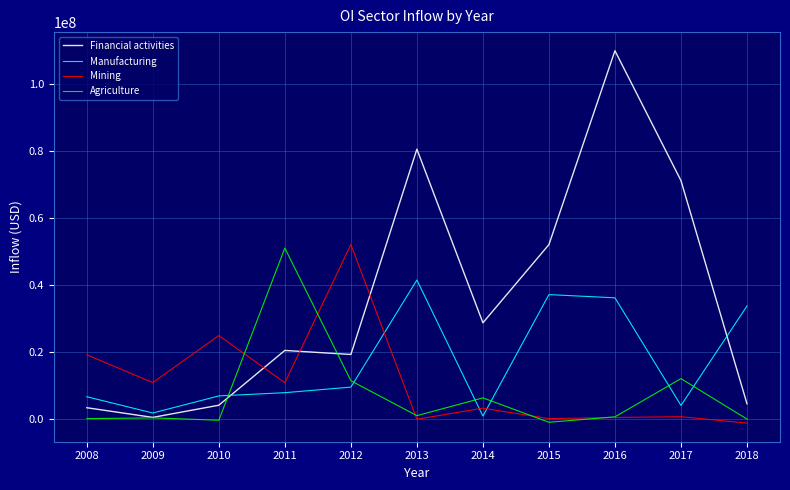

What is the difference between the maximum and minimum values in the Manufacturing series?

40617587.8